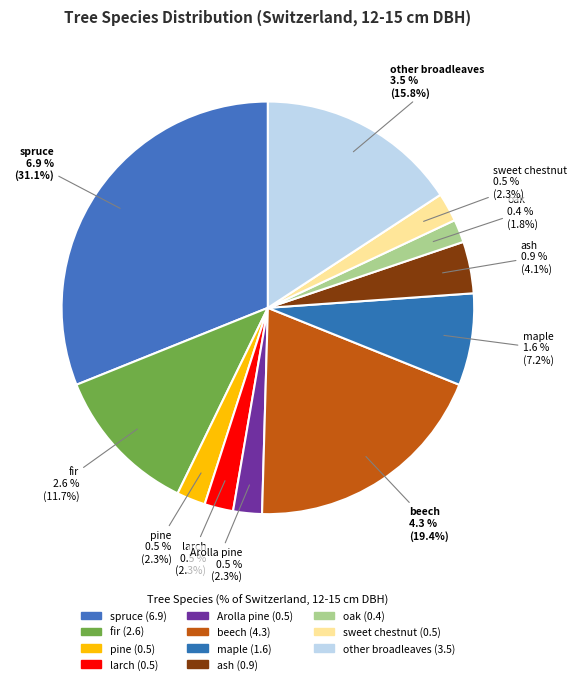

How much of the chart is everything except beech?

80.6%